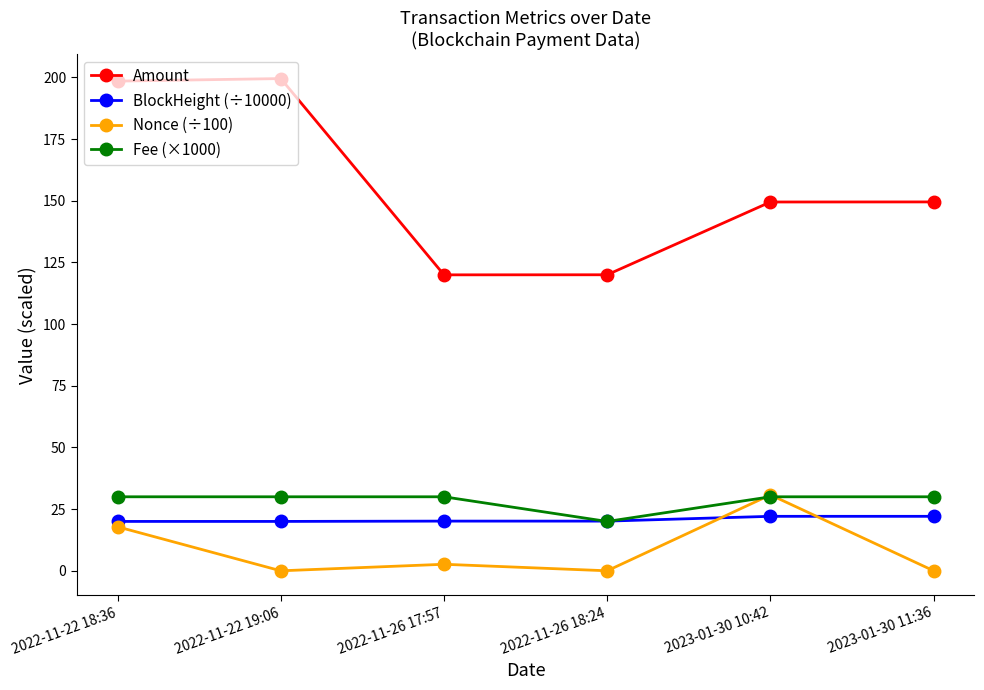

What is the spread (max minus min) of values at 2022-11-22 19:06?

199.5